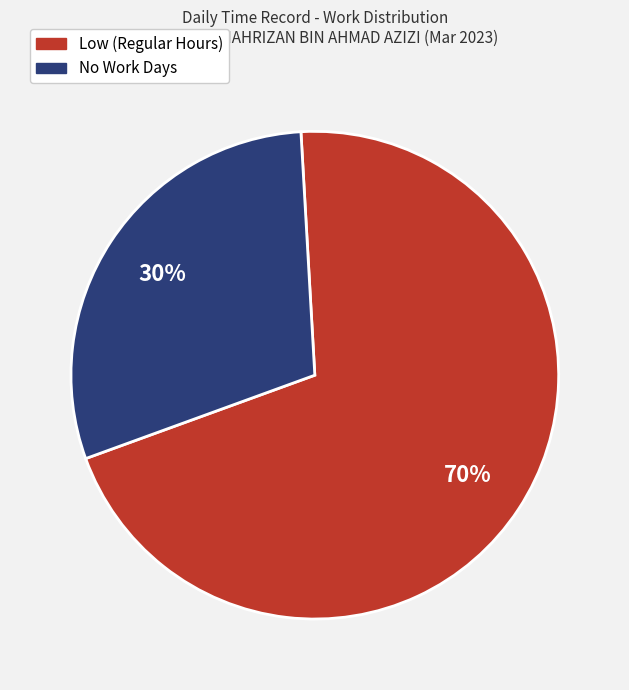

How many slices are in this pie chart?

2